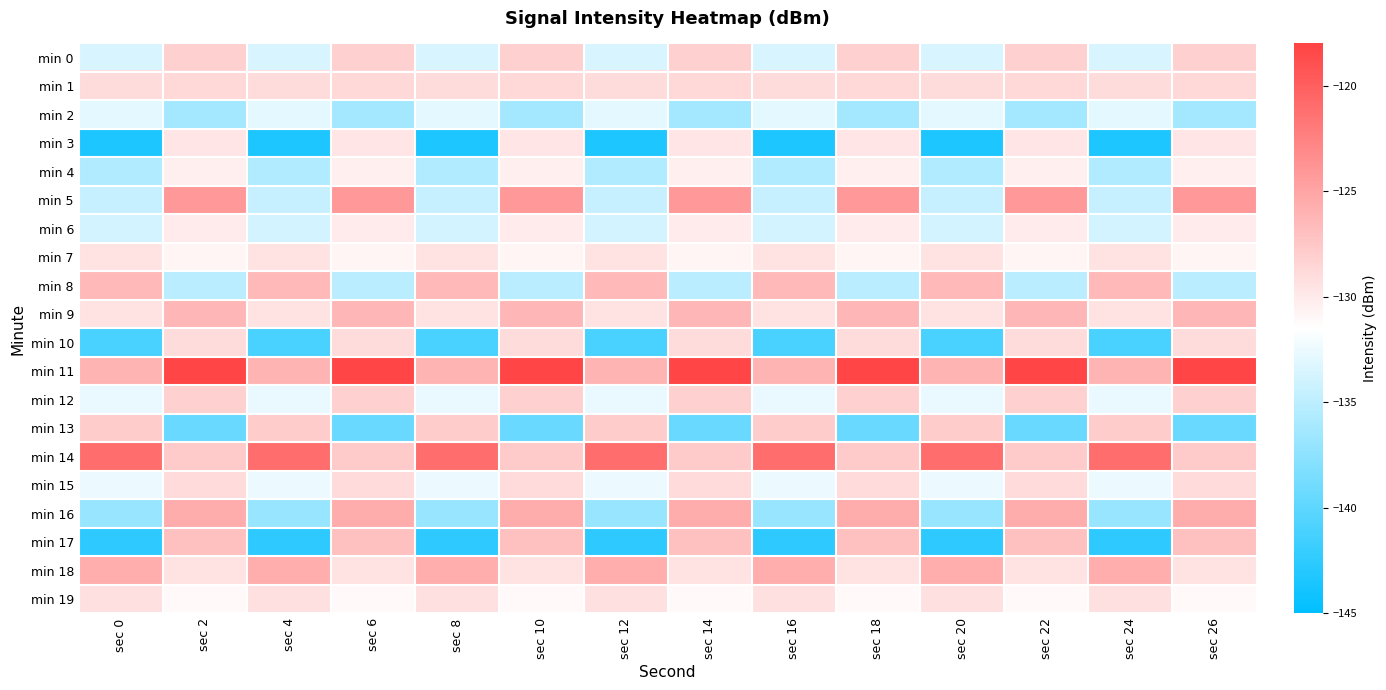

Reading left to right, what are all the values shown in this chart?

min 0: sec 0=-133.6	sec 2=-128.2	sec 4=-133.6	sec 6=-128.2	sec 8=-133.6	sec 10=-128.2	sec 12=-133.6	sec 14=-128.2	sec 16=-133.6	sec 18=-128.2	sec 20=-133.6	sec 22=-128.2	sec 24=-133.6	sec 26=-128.2
min 1: sec 0=-129.1	sec 2=-128.7	sec 4=-129.1	sec 6=-128.7	sec 8=-129.1	sec 10=-128.7	sec 12=-129.1	sec 14=-128.7	sec 16=-129.1	sec 18=-128.7	sec 20=-129.1	sec 22=-128.7	sec 24=-129.1	sec 26=-128.7
min 2: sec 0=-132.9	sec 2=-136.3	sec 4=-132.9	sec 6=-136.3	sec 8=-132.9	sec 10=-136.3	sec 12=-132.9	sec 14=-136.3	sec 16=-132.9	sec 18=-136.3	sec 20=-132.9	sec 22=-136.3	sec 24=-132.9	sec 26=-136.3
min 3: sec 0=-143.3	sec 2=-129.7	sec 4=-143.3	sec 6=-129.7	sec 8=-143.3	sec 10=-129.7	sec 12=-143.3	sec 14=-129.7	sec 16=-143.3	sec 18=-129.7	sec 20=-143.3	sec 22=-129.7	sec 24=-143.3	sec 26=-129.7
min 4: sec 0=-135.7	sec 2=-130.3	sec 4=-135.7	sec 6=-130.3	sec 8=-135.7	sec 10=-130.3	sec 12=-135.7	sec 14=-130.3	sec 16=-135.7	sec 18=-130.3	sec 20=-135.7	sec 22=-130.3	sec 24=-135.7	sec 26=-130.3
min 5: sec 0=-134.5	sec 2=-124.2	sec 4=-134.5	sec 6=-124.2	sec 8=-134.5	sec 10=-124.2	sec 12=-134.5	sec 14=-124.2	sec 16=-134.5	sec 18=-124.2	sec 20=-134.5	sec 22=-124.2	sec 24=-134.5	sec 26=-124.2
min 6: sec 0=-133.9	sec 2=-130.1	sec 4=-133.9	sec 6=-130.1	sec 8=-133.9	sec 10=-130.1	sec 12=-133.9	sec 14=-130.1	sec 16=-133.9	sec 18=-130.1	sec 20=-133.9	sec 22=-130.1	sec 24=-133.9	sec 26=-130.1
min 7: sec 0=-129.5	sec 2=-130.8	sec 4=-129.5	sec 6=-130.8	sec 8=-129.5	sec 10=-130.8	sec 12=-129.5	sec 14=-130.8	sec 16=-129.5	sec 18=-130.8	sec 20=-129.5	sec 22=-130.8	sec 24=-129.5	sec 26=-130.8
min 8: sec 0=-126.4	sec 2=-135.1	sec 4=-126.4	sec 6=-135.1	sec 8=-126.4	sec 10=-135.1	sec 12=-126.4	sec 14=-135.1	sec 16=-126.4	sec 18=-135.1	sec 20=-126.4	sec 22=-135.1	sec 24=-126.4	sec 26=-135.1
min 9: sec 0=-129.6	sec 2=-126.2	sec 4=-129.6	sec 6=-126.2	sec 8=-129.6	sec 10=-126.2	sec 12=-129.6	sec 14=-126.2	sec 16=-129.6	sec 18=-126.2	sec 20=-129.6	sec 22=-126.2	sec 24=-129.6	sec 26=-126.2
min 10: sec 0=-141.0	sec 2=-129.0	sec 4=-141.0	sec 6=-129.0	sec 8=-141.0	sec 10=-129.0	sec 12=-141.0	sec 14=-129.0	sec 16=-141.0	sec 18=-129.0	sec 20=-141.0	sec 22=-129.0	sec 24=-141.0	sec 26=-129.0
min 11: sec 0=-126.2	sec 2=-118.2	sec 4=-126.2	sec 6=-118.2	sec 8=-126.2	sec 10=-118.2	sec 12=-126.2	sec 14=-118.2	sec 16=-126.2	sec 18=-118.2	sec 20=-126.2	sec 22=-118.2	sec 24=-126.2	sec 26=-118.2
min 12: sec 0=-132.6	sec 2=-128.2	sec 4=-132.6	sec 6=-128.2	sec 8=-132.6	sec 10=-128.2	sec 12=-132.6	sec 14=-128.2	sec 16=-132.6	sec 18=-128.2	sec 20=-132.6	sec 22=-128.2	sec 24=-132.6	sec 26=-128.2
min 13: sec 0=-127.9	sec 2=-139.3	sec 4=-127.9	sec 6=-139.3	sec 8=-127.9	sec 10=-139.3	sec 12=-127.9	sec 14=-139.3	sec 16=-127.9	sec 18=-139.3	sec 20=-127.9	sec 22=-139.3	sec 24=-127.9	sec 26=-139.3
min 14: sec 0=-121.0	sec 2=-127.8	sec 4=-121.0	sec 6=-127.8	sec 8=-121.0	sec 10=-127.8	sec 12=-121.0	sec 14=-127.8	sec 16=-121.0	sec 18=-127.8	sec 20=-121.0	sec 22=-127.8	sec 24=-121.0	sec 26=-127.8
min 15: sec 0=-132.4	sec 2=-128.9	sec 4=-132.4	sec 6=-128.9	sec 8=-132.4	sec 10=-128.9	sec 12=-132.4	sec 14=-128.9	sec 16=-132.4	sec 18=-128.9	sec 20=-132.4	sec 22=-128.9	sec 24=-132.4	sec 26=-128.9
min 16: sec 0=-136.9	sec 2=-125.5	sec 4=-136.9	sec 6=-125.5	sec 8=-136.9	sec 10=-125.5	sec 12=-136.9	sec 14=-125.5	sec 16=-136.9	sec 18=-125.5	sec 20=-136.9	sec 22=-125.5	sec 24=-136.9	sec 26=-125.5
min 17: sec 0=-142.5	sec 2=-127.0	sec 4=-142.5	sec 6=-127.0	sec 8=-142.5	sec 10=-127.0	sec 12=-142.5	sec 14=-127.0	sec 16=-142.5	sec 18=-127.0	sec 20=-142.5	sec 22=-127.0	sec 24=-142.5	sec 26=-127.0
min 18: sec 0=-125.6	sec 2=-129.6	sec 4=-125.6	sec 6=-129.6	sec 8=-125.6	sec 10=-129.6	sec 12=-125.6	sec 14=-129.6	sec 16=-125.6	sec 18=-129.6	sec 20=-125.6	sec 22=-129.6	sec 24=-125.6	sec 26=-129.6
min 19: sec 0=-129.3	sec 2=-131.2	sec 4=-129.3	sec 6=-131.2	sec 8=-129.3	sec 10=-131.2	sec 12=-129.3	sec 14=-131.2	sec 16=-129.3	sec 18=-131.2	sec 20=-129.3	sec 22=-131.2	sec 24=-129.3	sec 26=-131.2